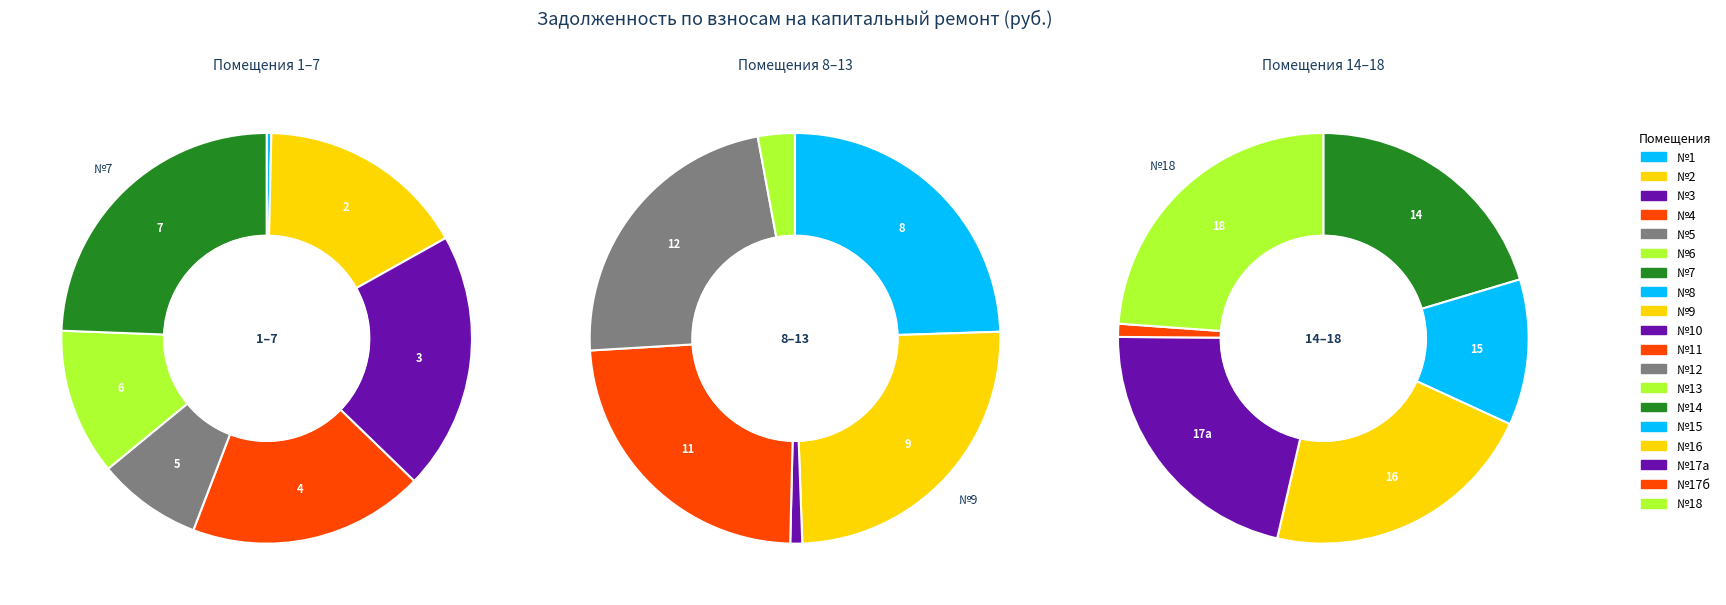

What percentage is the 18 slice, to the nearest percent?

8%